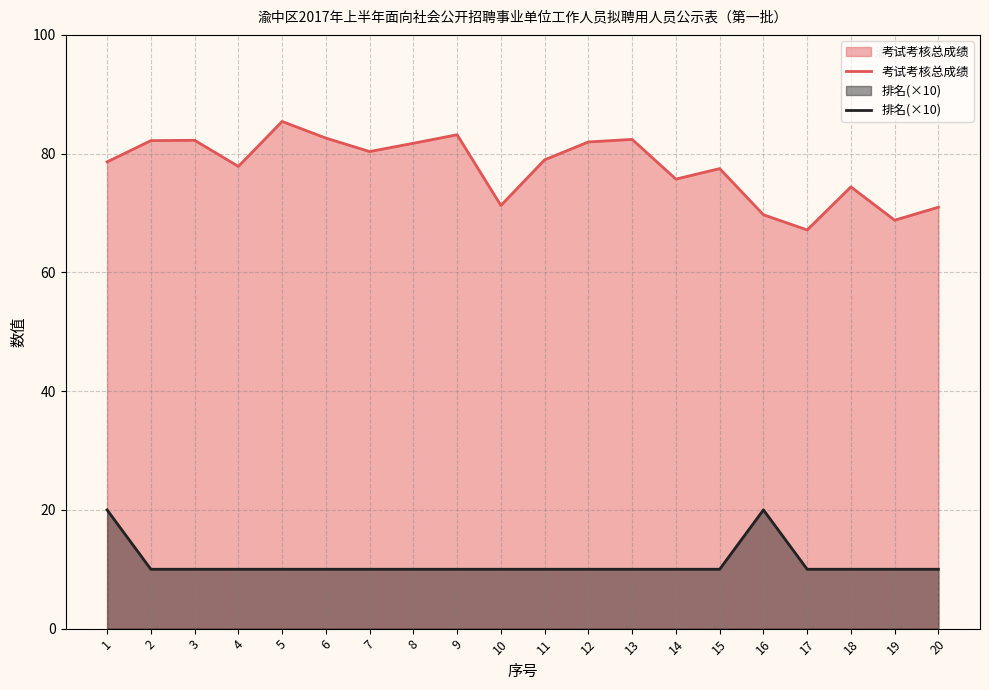

List the labels in order of 考试考核总成绩 value, smallest first.

17, 19, 16, 20, 10, 18, 14, 15, 4, 1, 11, 7, 8, 12, 2, 3, 13, 6, 9, 5